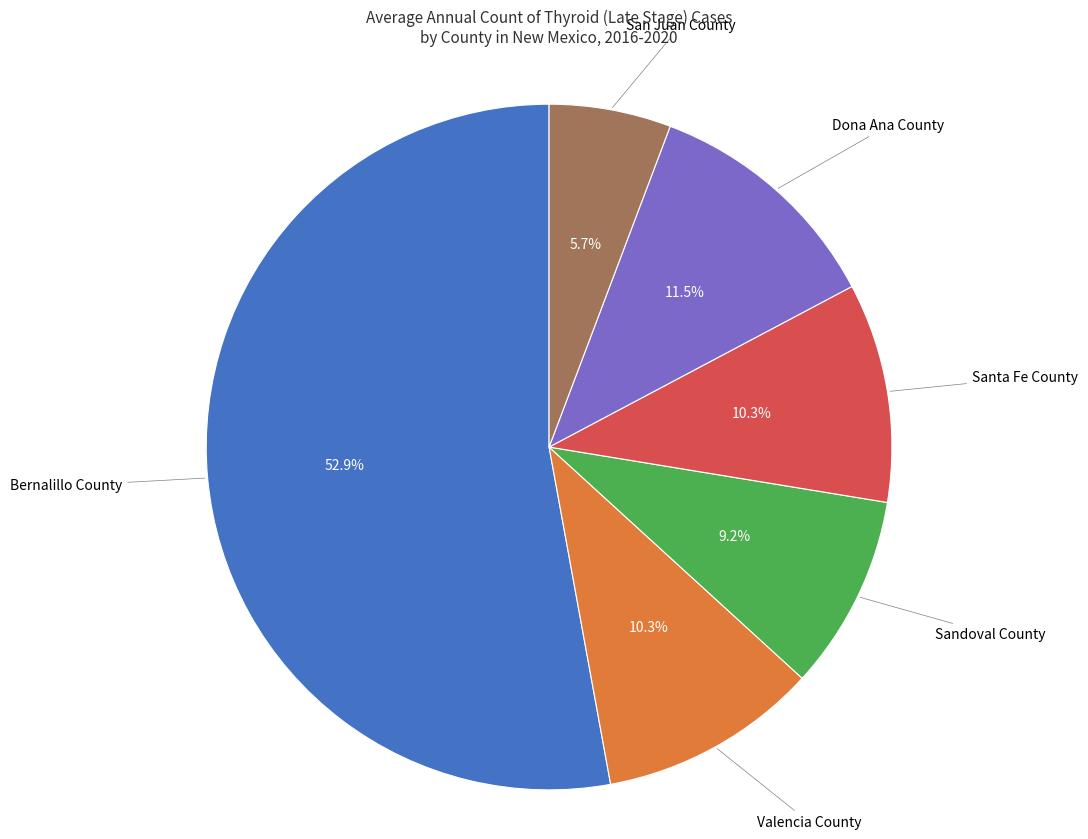

Does any single category account for the majority?

Yes